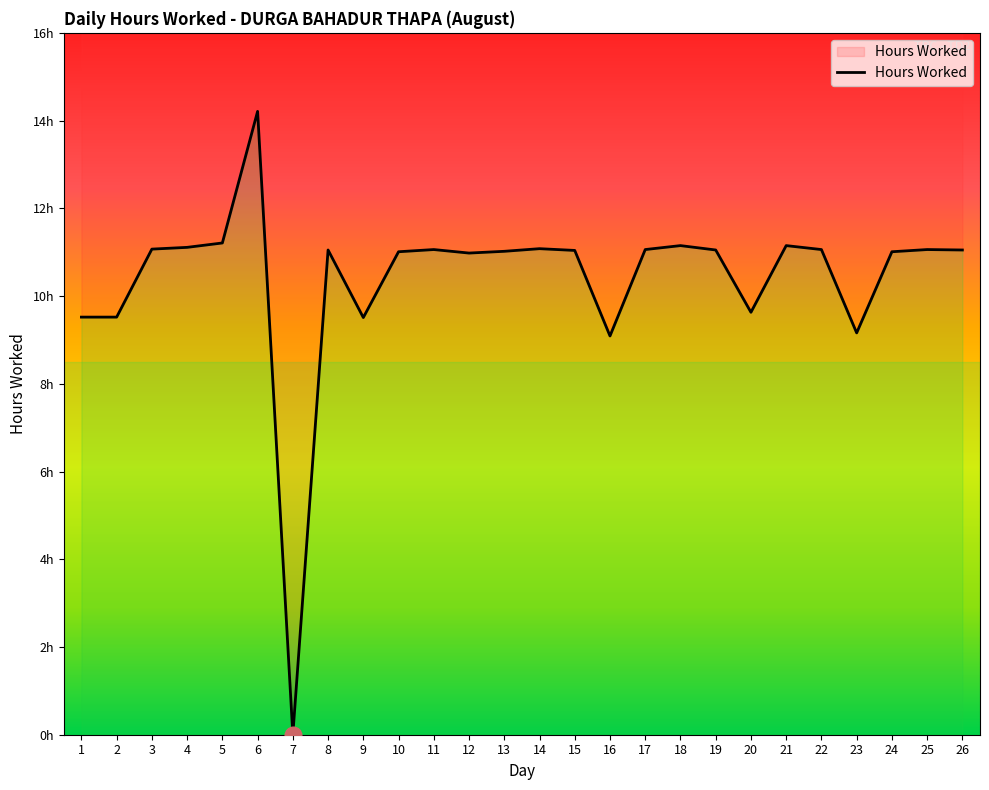

Reading right to left, what are all the values shown in this chart?

26=11.1	25=11.1	24=11.0	23=9.2	22=11.1	21=11.2	20=9.6	19=11.1	18=11.2	17=11.1	16=9.1	15=11.0	14=11.1	13=11.0	12=11.0	11=11.1	10=11.0	9=9.5	8=11.1	7=0.0	6=14.2	5=11.2	4=11.1	3=11.1	2=9.5	1=9.5